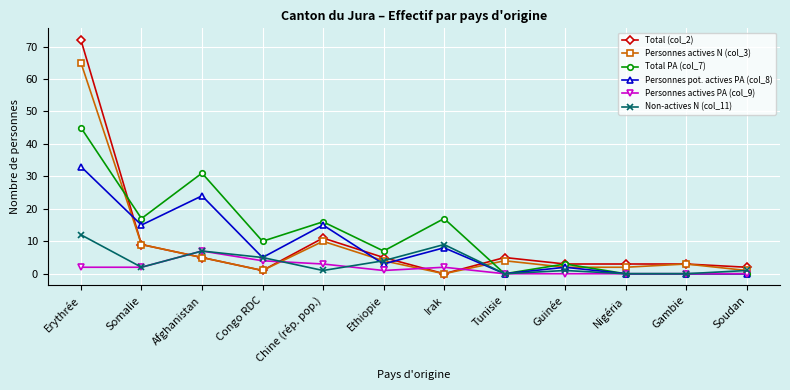

Where does the Non-actives N (col_11) series first go above 2?

Erythrée